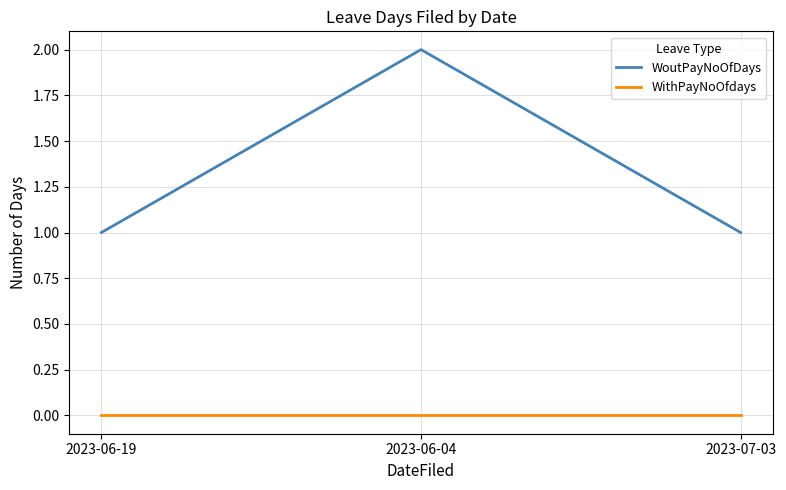

Reading left to right, list all the values displayed in this chart.

WoutPayNoOfDays: 1	2	1
WithPayNoOfdays: 0	0	0